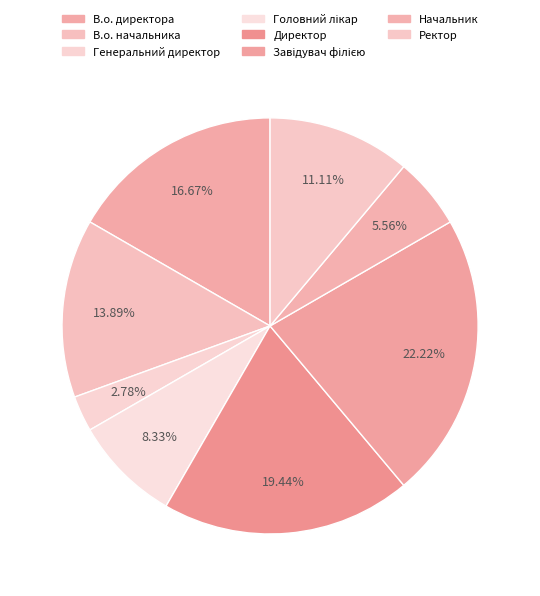

Which slice is the smallest?

Генеральний директор